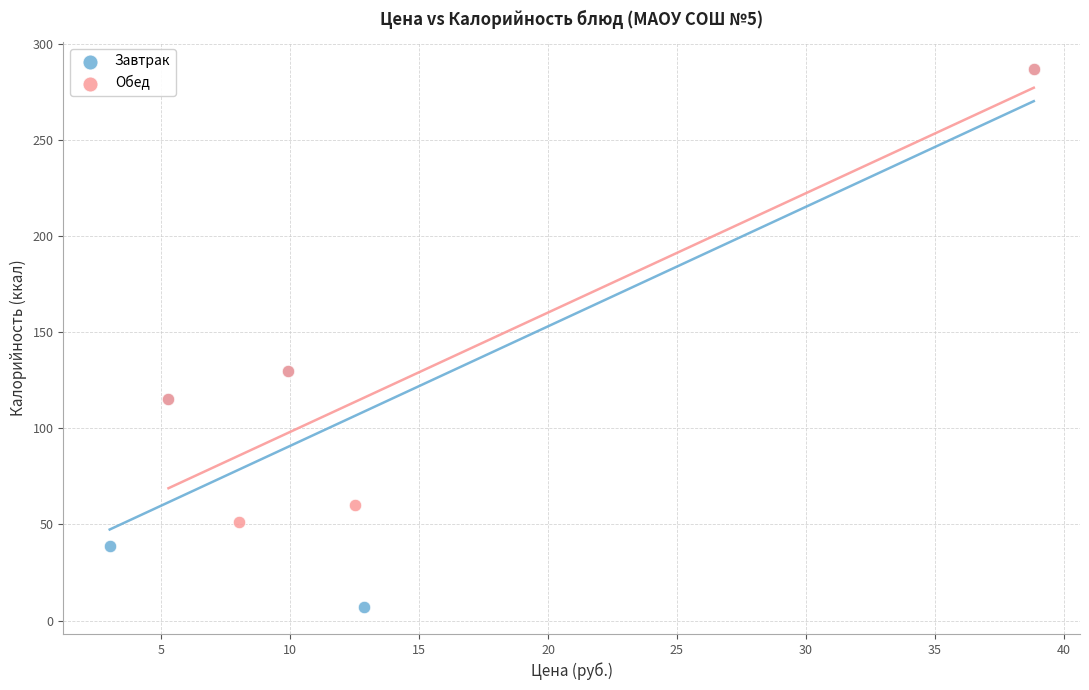

What are all the series names shown in the legend?

Завтрак, Обед